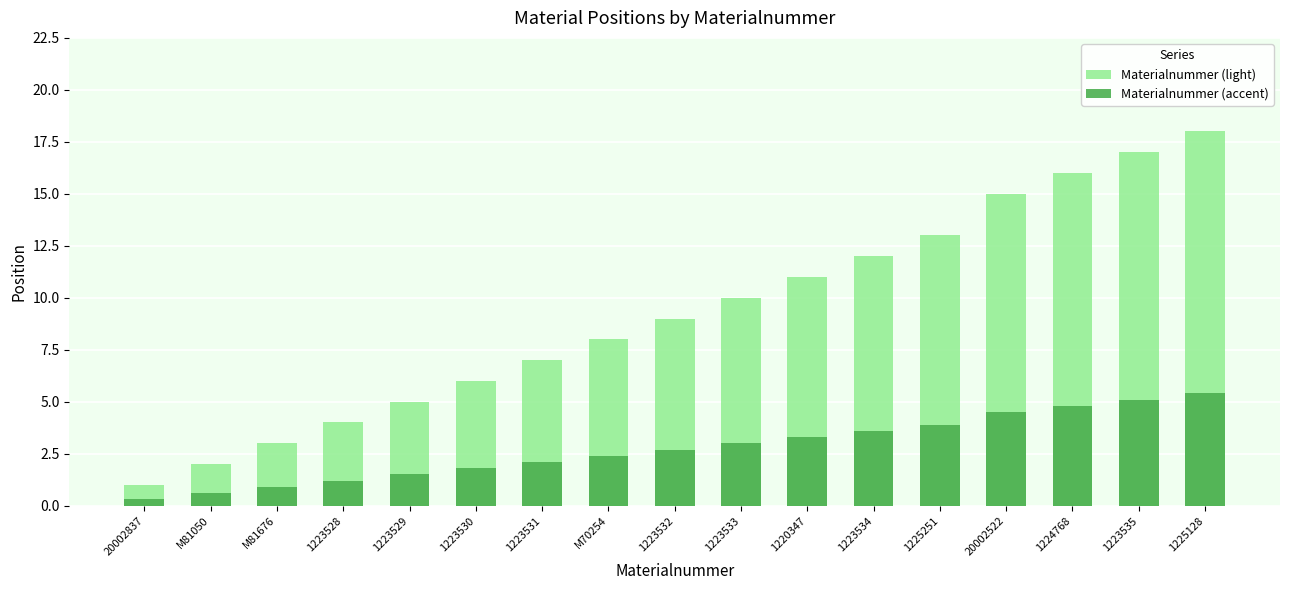

At which category is the sum across all series the highest?

1225128